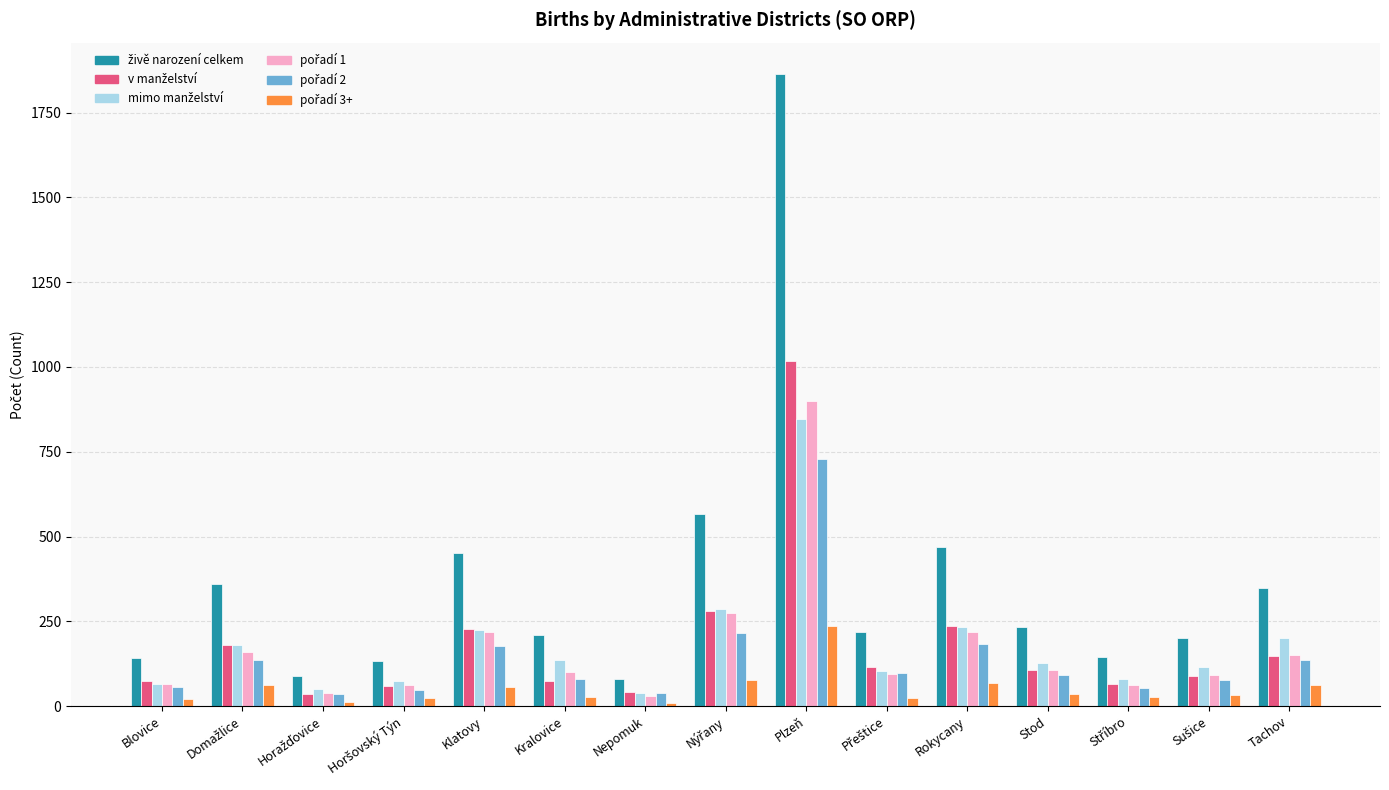

What is the label of the 15th bar from the left?

Tachov